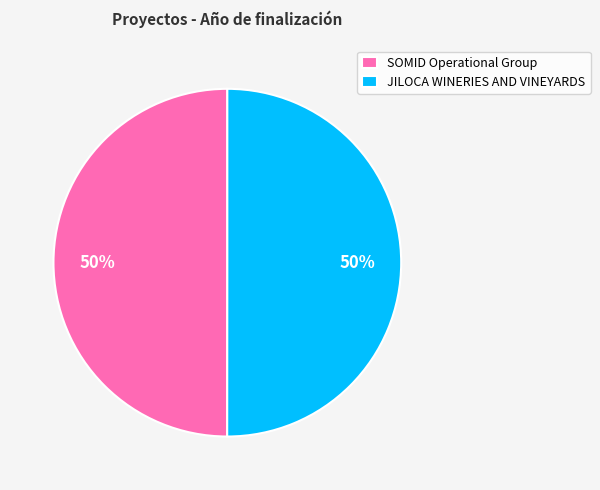

The SOMID Operational Group slice represents 50% of the pie. True or false?

True